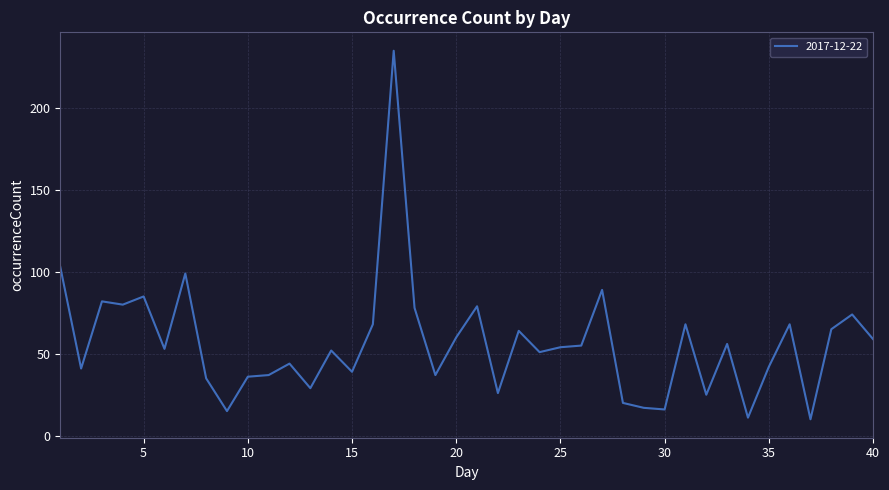

What is the difference between the maximum and minimum values?

225